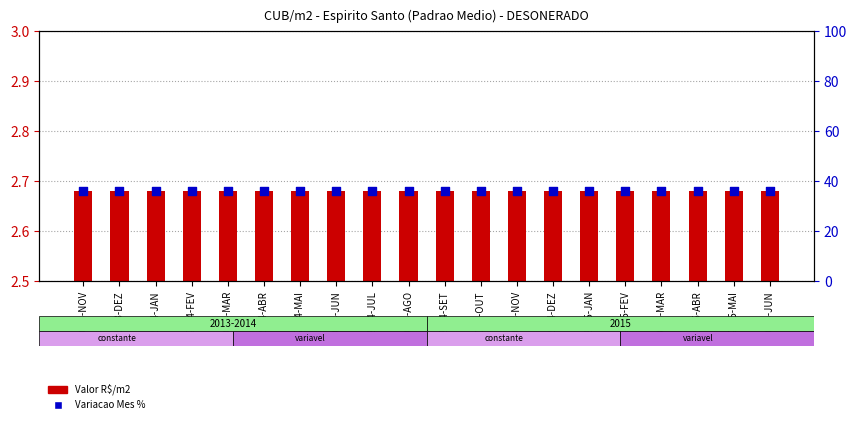

Which series reaches the minimum Y coordinate?

Valor R$/m2